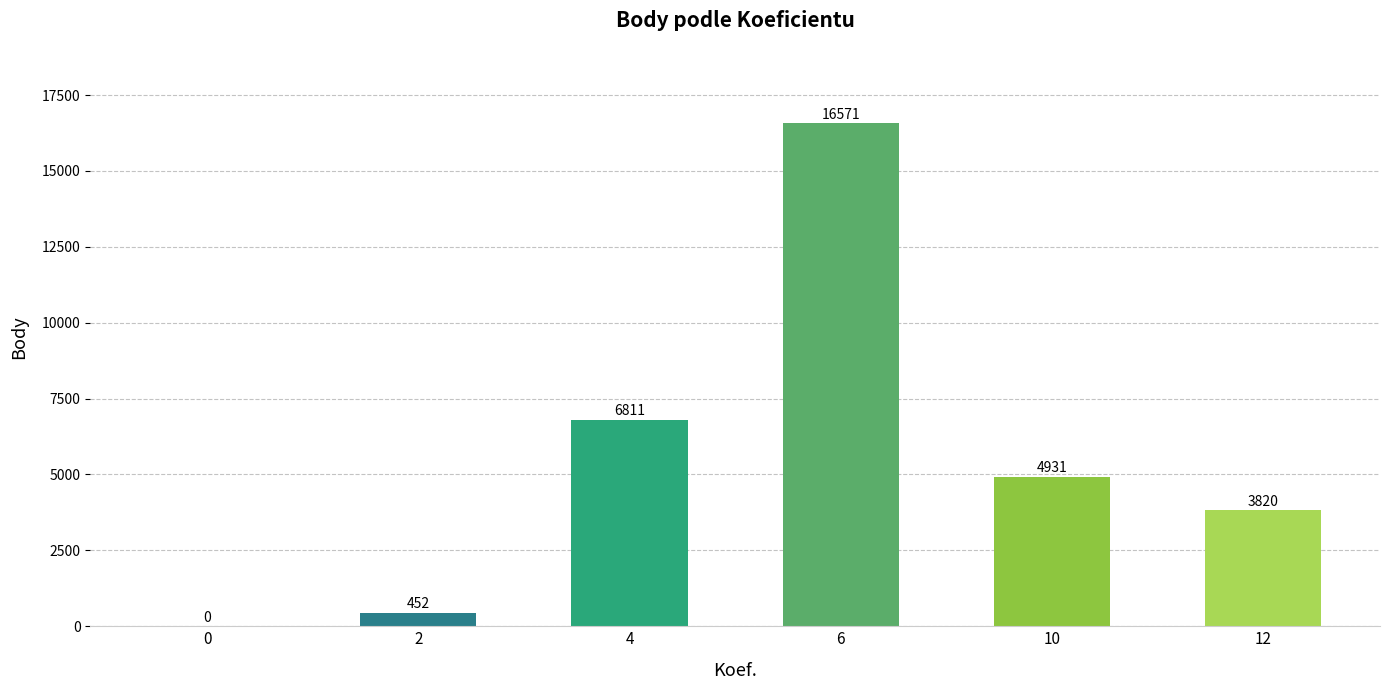

Between 12 and 10, which is larger?

10